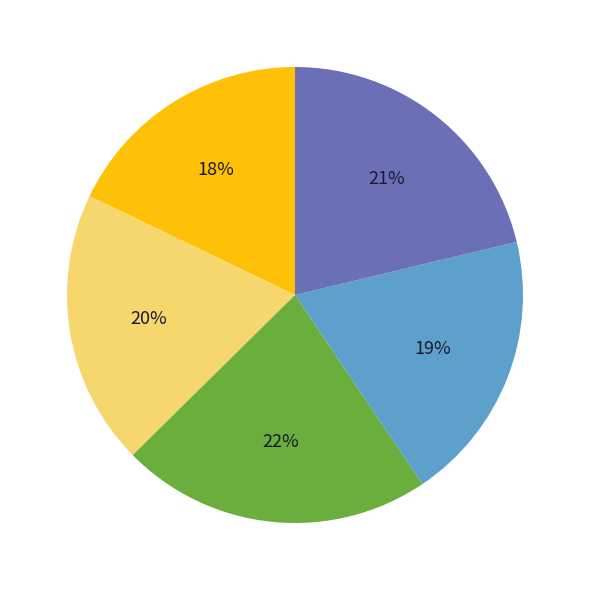

Is there a majority slice in this chart?

No